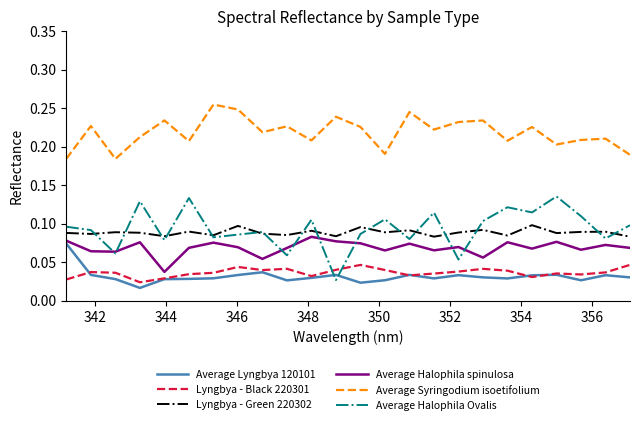

Which series has the largest total across all categories?

Average Syringodium isoetifolium